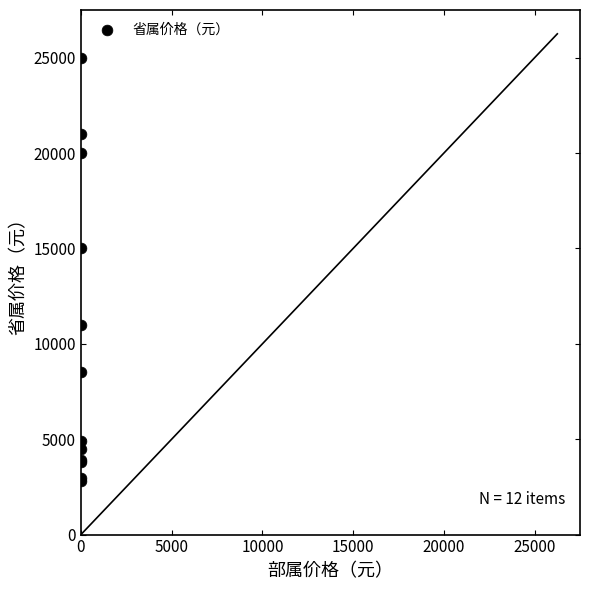

What Y value in the scatter plot is closest to 13900?

15000